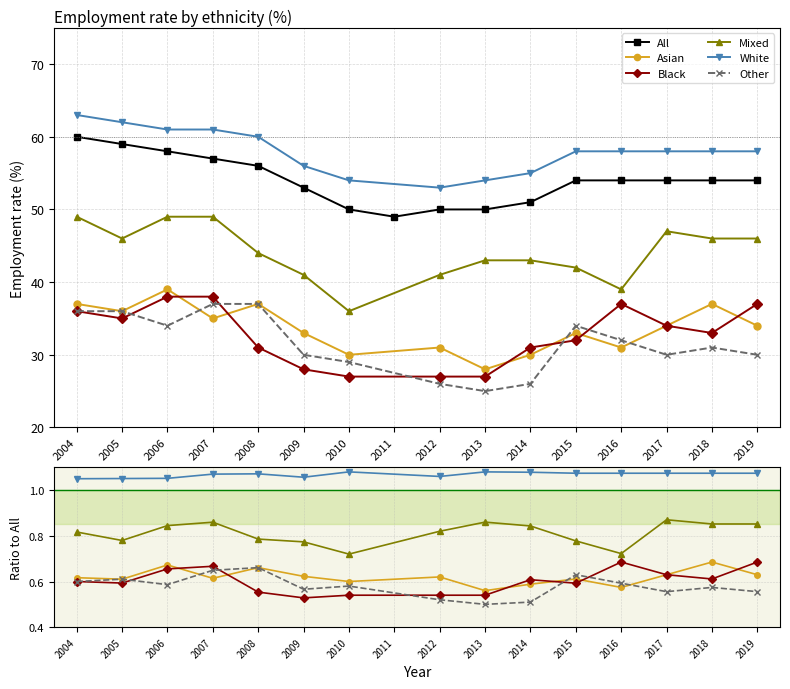

At 2010, list the series in order from smallest to largest.

Black, Other, Asian, Mixed, All, White